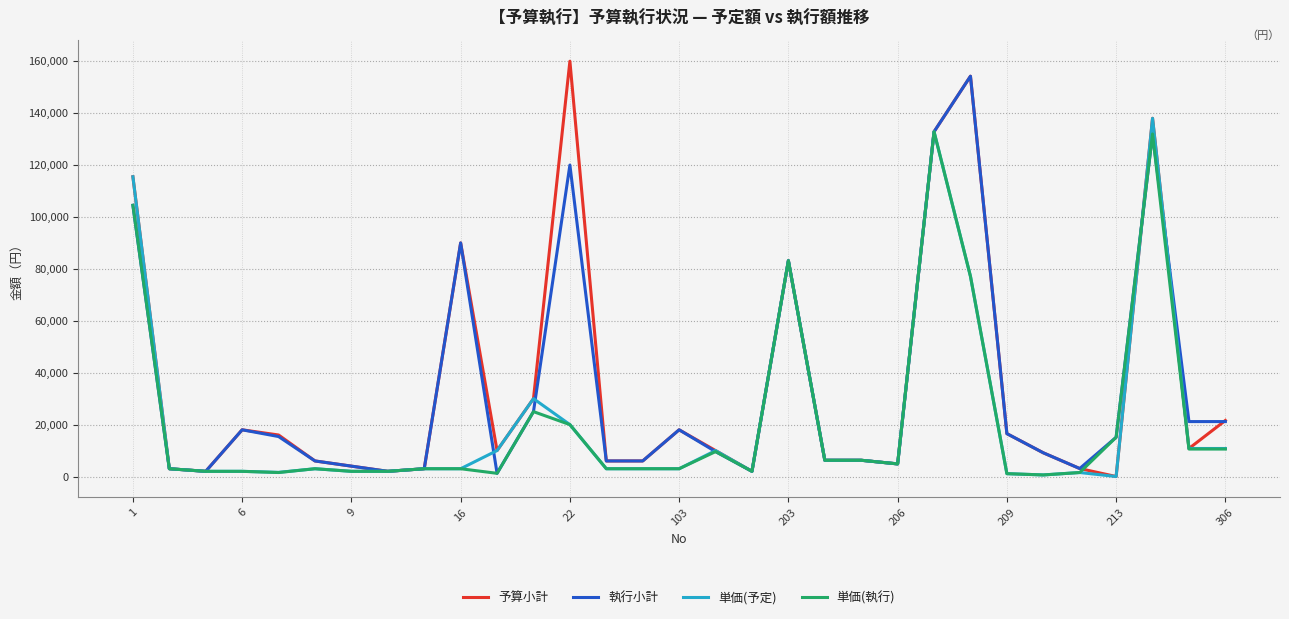

How many lines are shown in the chart?

4